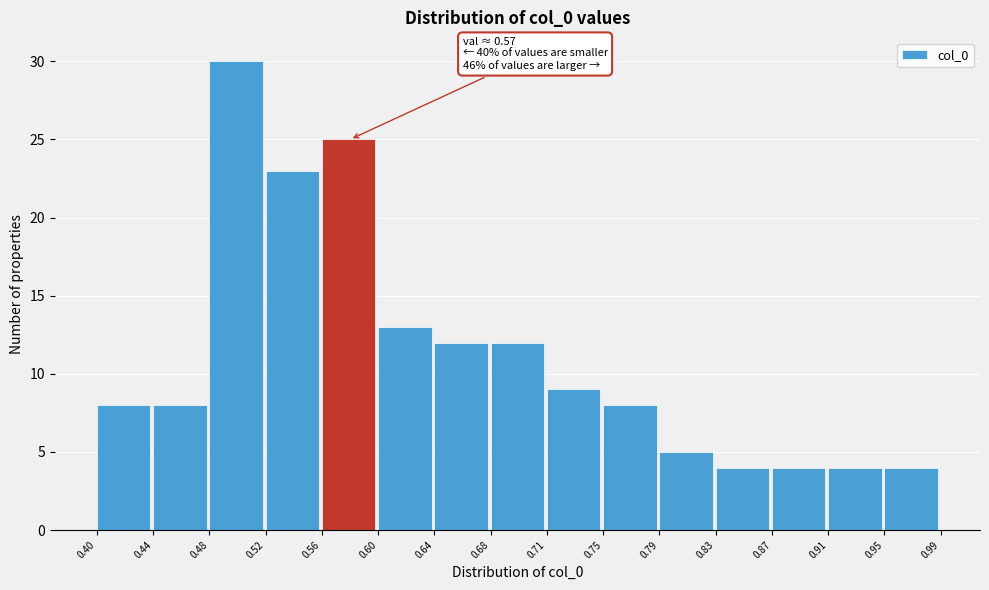

Which range on the x-axis has the tallest bar?

0.48 to 0.52